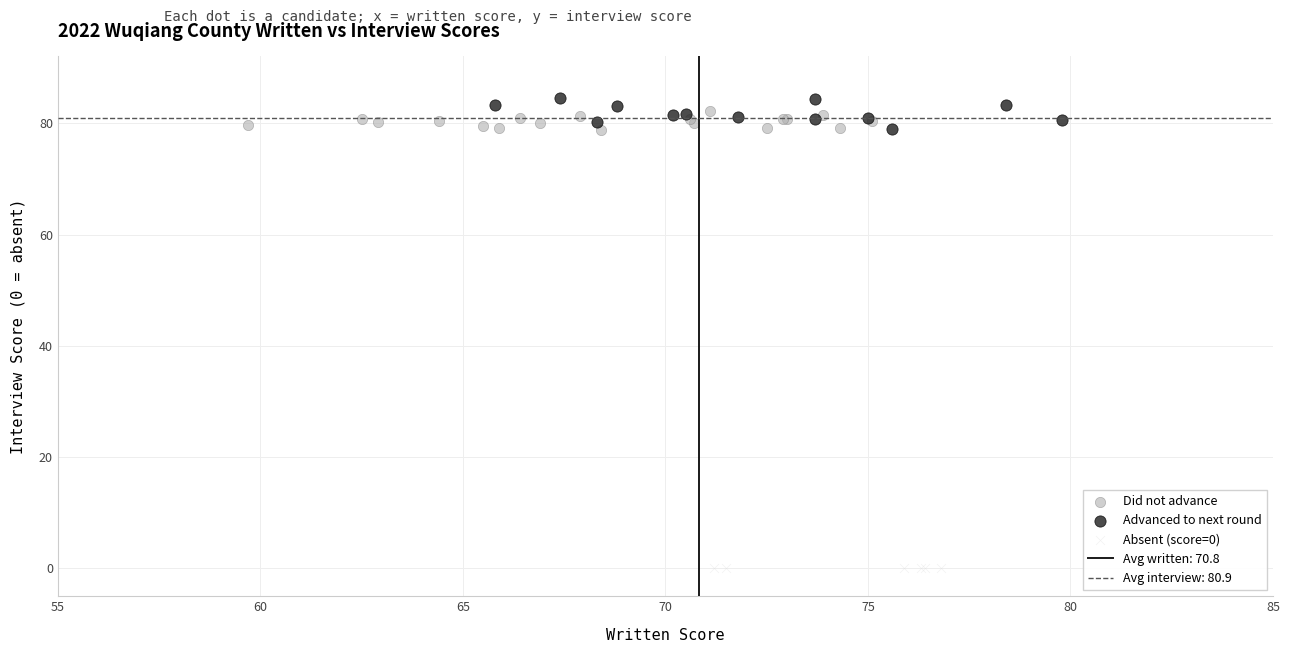

Which series contains the lowest Y value?

Absent (score=0)